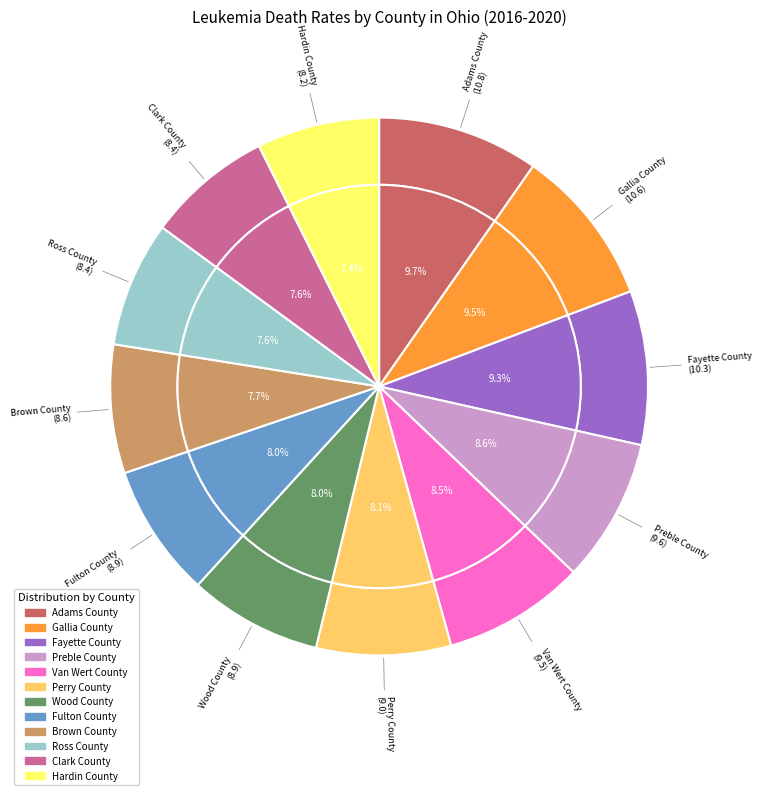

To the nearest percent, what portion does Wood County represent?

8%